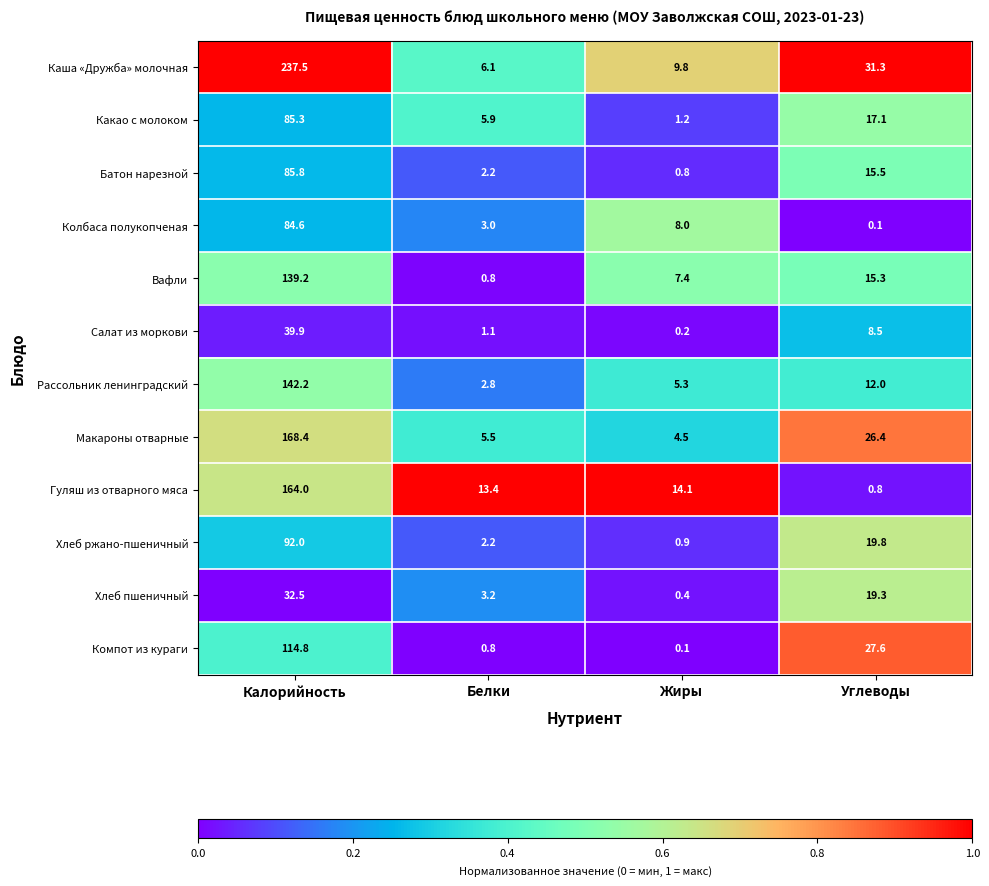

The value of Колбаса полукопченая at Белки is 1.4. True or false?

False